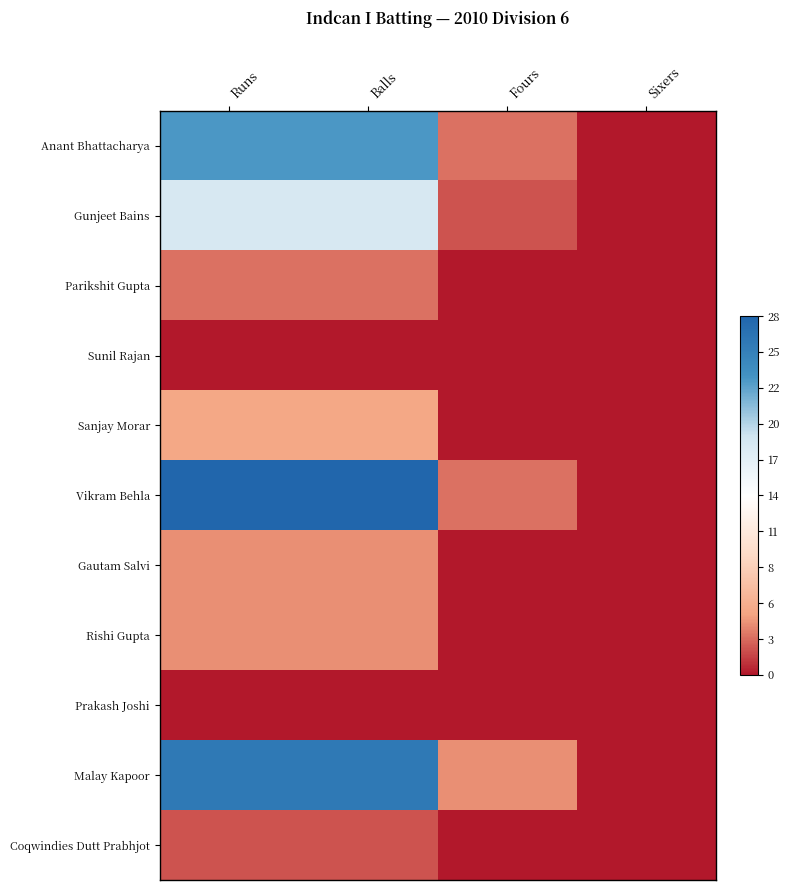

Reading left to right, what are all the values shown in this chart?

Anant Bhattacharya: Runs=0.6	Balls=0.6	Fours=-0.8	Sixers=-1.0
Gunjeet Bains: Runs=0.3	Balls=0.3	Fours=-0.9	Sixers=-1.0
Parikshit Gupta: Runs=-0.8	Balls=-0.8	Fours=-1.0	Sixers=-1.0
Sunil Rajan: Runs=-1.0	Balls=-1.0	Fours=-1.0	Sixers=-1.0
Sanjay Morar: Runs=-0.6	Balls=-0.6	Fours=-1.0	Sixers=-1.0
Vikram Behla: Runs=1.0	Balls=1.0	Fours=-0.8	Sixers=-1.0
Gautam Salvi: Runs=-0.7	Balls=-0.7	Fours=-1.0	Sixers=-1.0
Rishi Gupta: Runs=-0.7	Balls=-0.7	Fours=-1.0	Sixers=-1.0
Prakash Joshi: Runs=-1.0	Balls=-1.0	Fours=-1.0	Sixers=-1.0
Malay Kapoor: Runs=0.9	Balls=0.9	Fours=-0.7	Sixers=-1.0
Coqwindies Dutt Prabhjot: Runs=-0.9	Balls=-0.9	Fours=-1.0	Sixers=-1.0